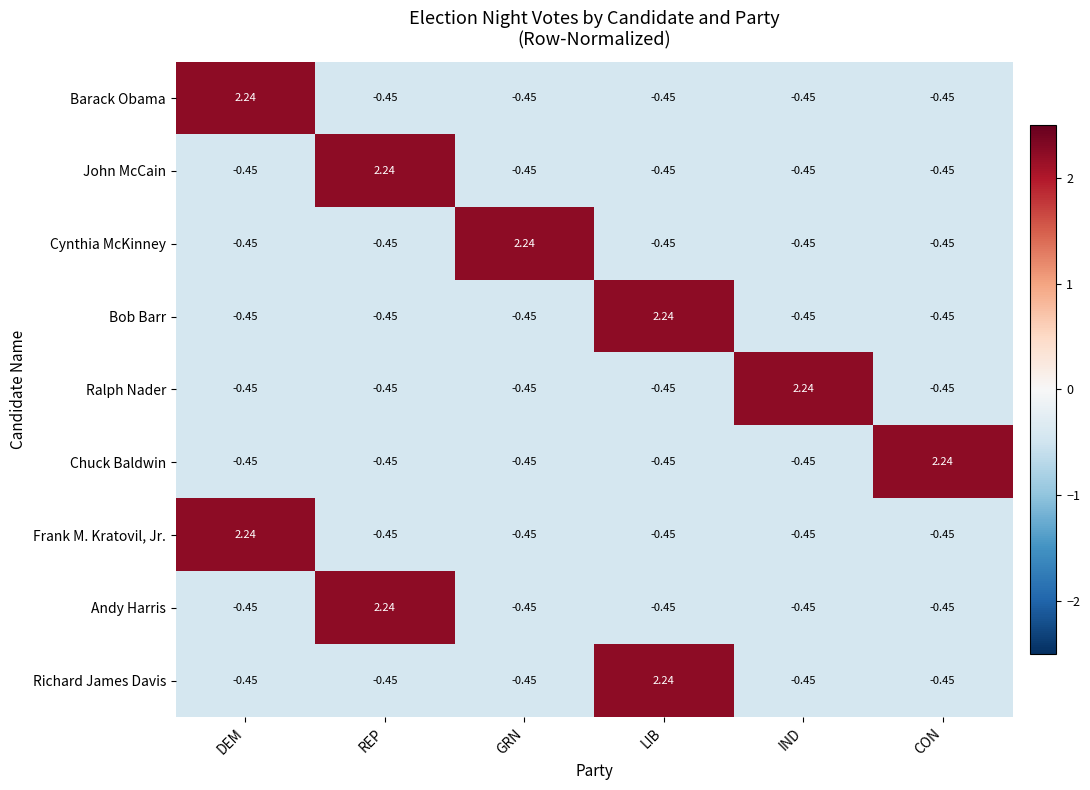

At how many categories does at least one series exceed 0?

6